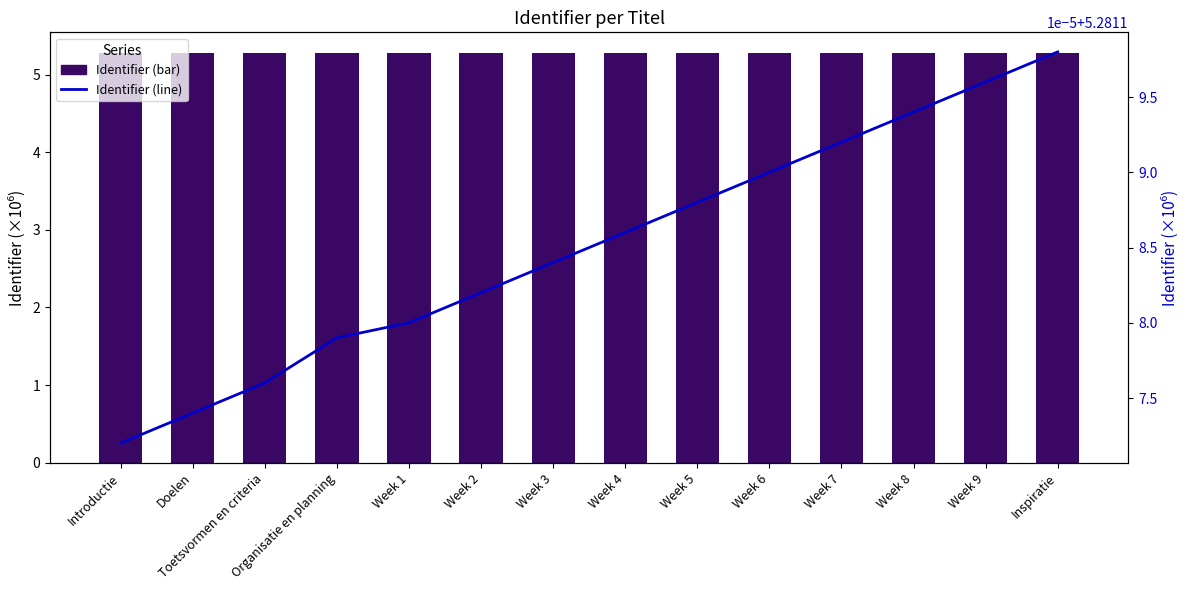

At which category is the sum across all series the highest?

Inspiratie